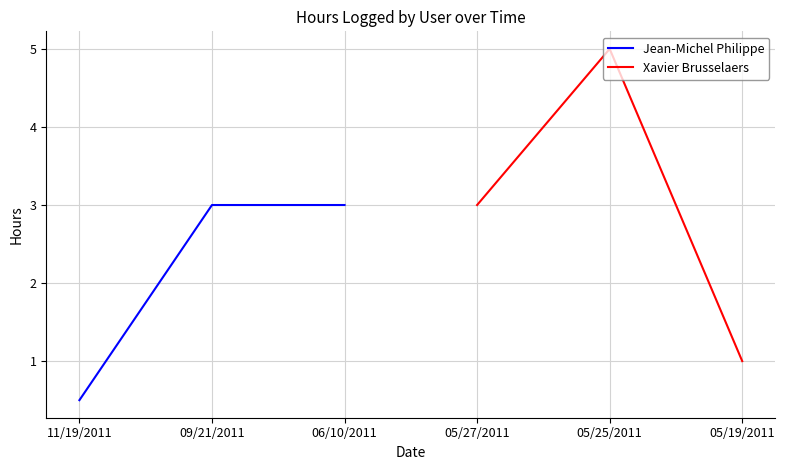

Reading left to right, what are all the values shown in this chart?

Jean-Michel Philippe: 0.5	3.0	3.0
Xavier Brusselaers: 3.0	5.0	1.0